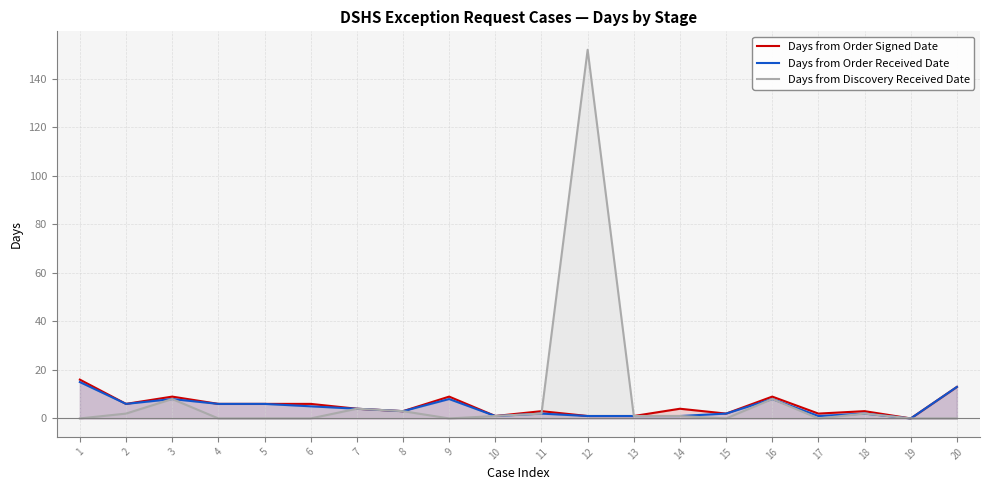

Reading right to left, extract all data points from this chart.

Days from Order Signed Date: 20=13	19=0	18=3	17=2	16=9	15=2	14=4	13=1	12=1	11=3	10=1	9=9	8=3	7=4	6=6	5=6	4=6	3=9	2=6	1=16
Days from Order Received Date: 20=13	19=0	18=2	17=1	16=8	15=2	14=1	13=1	12=1	11=2	10=1	9=8	8=3	7=4	6=5	5=6	4=6	3=8	2=6	1=15
Days from Discovery Received Date: 20=0	19=0	18=2	17=0	16=8	15=0	14=1	13=1	12=152	11=2	10=1	9=0	8=3	7=4	6=0	5=0	4=0	3=8	2=2	1=0